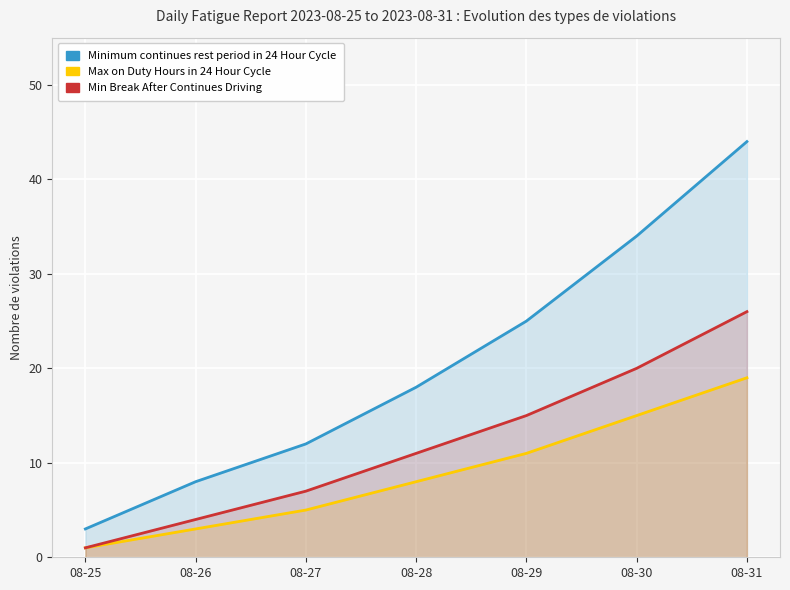

Rank the series by their average value, from highest to lowest.

Minimum continues rest period in 24 Hour Cycle, Min Break After Continues Driving, Max on Duty Hours in 24 Hour Cycle